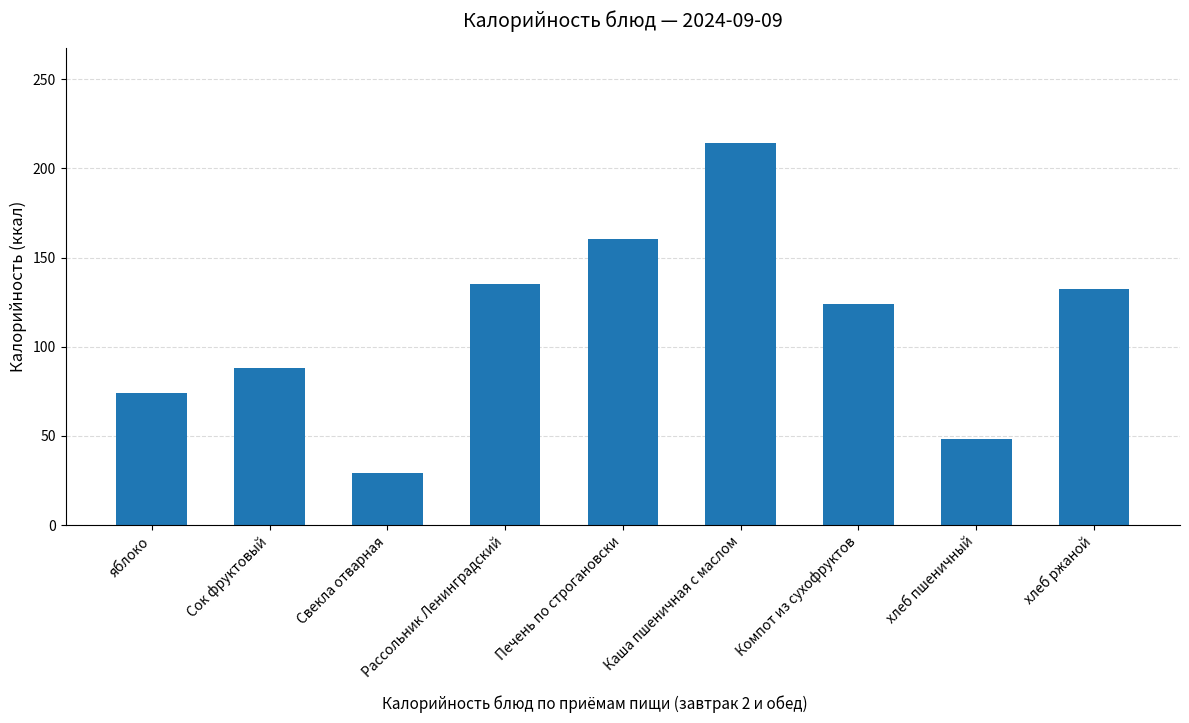

The value at Печень по строгановски is 160.5. True or false?

True